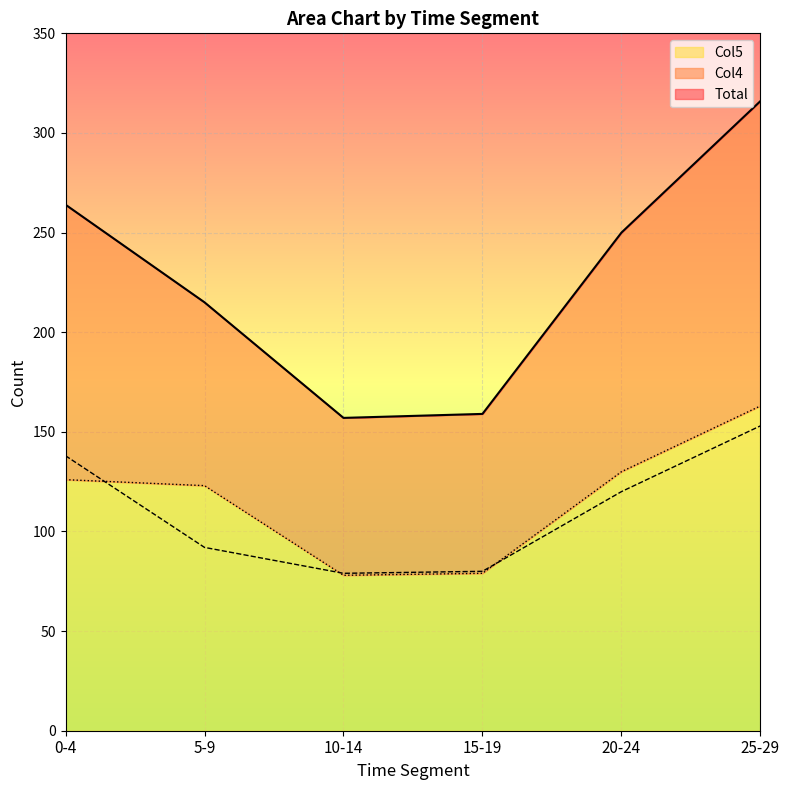

At which category does Total reach its first local valley?

10-14